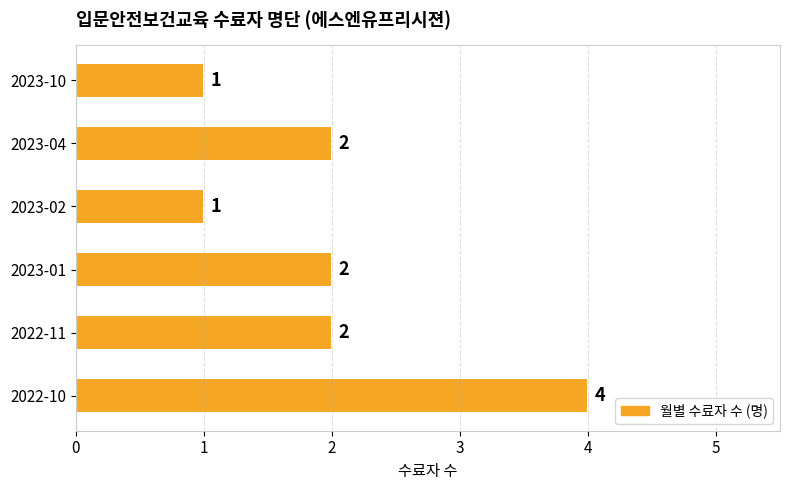

Are the bars horizontal?

Yes